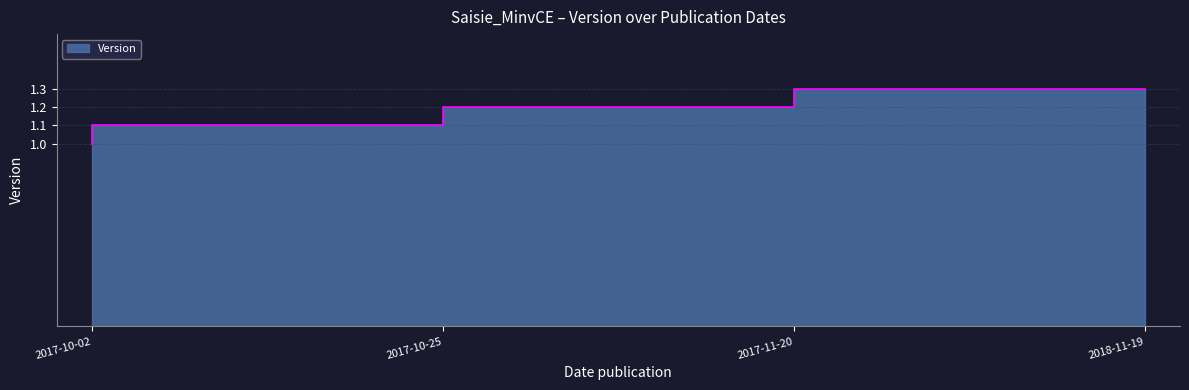

What is the change in value from 2017-10-02 to 2017-10-25?

+0.1